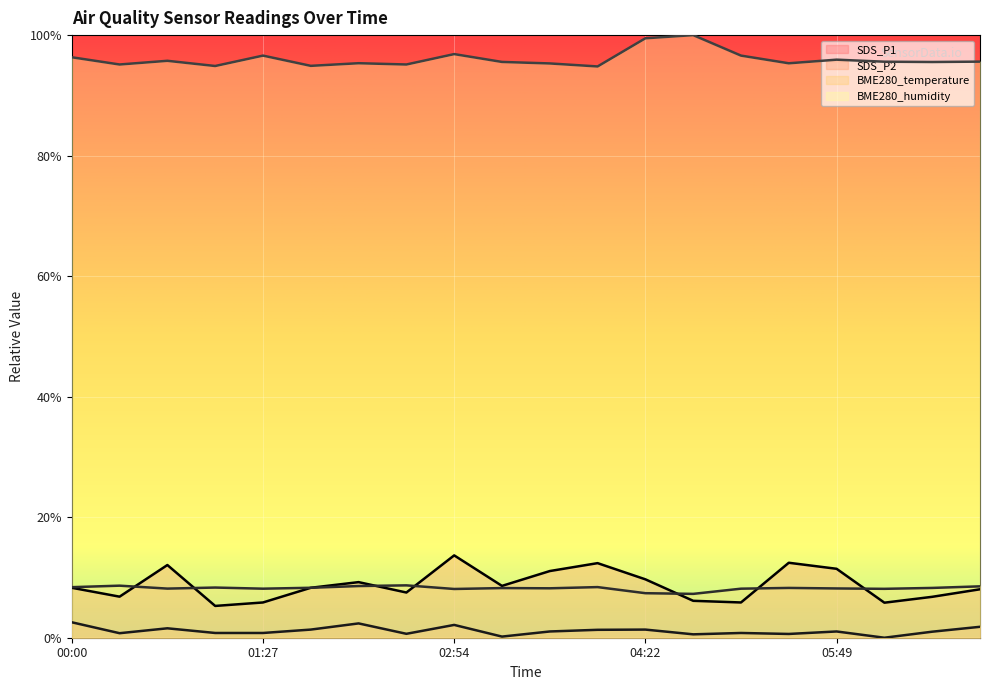

What is the difference between the highest and lowest values at 00:44?

94.2